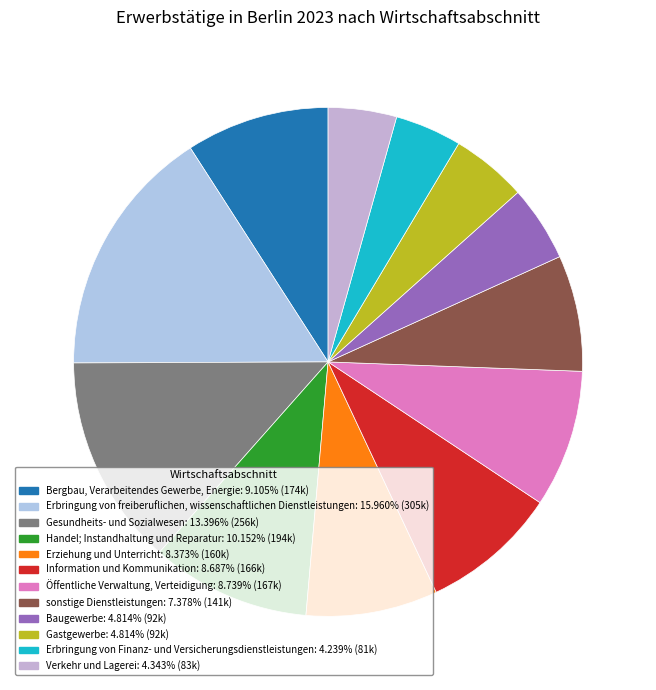

To the nearest percent, what is the difference between the largest and smallest slice percentages?

12%